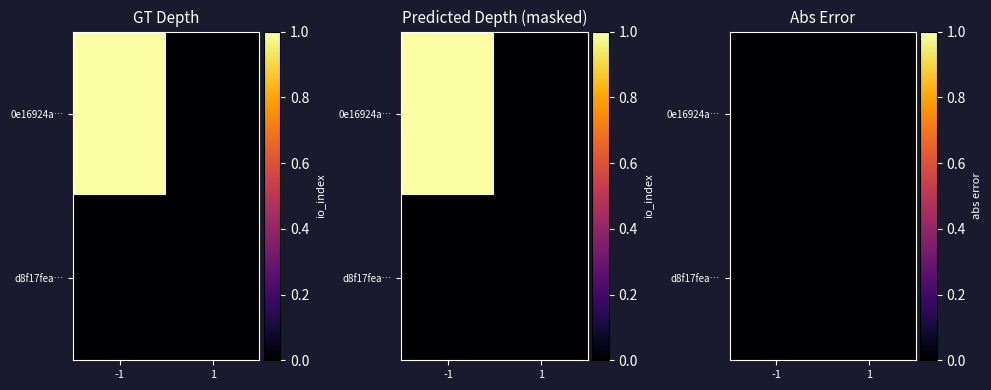

At which label does 0e16924ae4831f118aa374a1bddcec9bc6e5a53 reach its minimum?

1